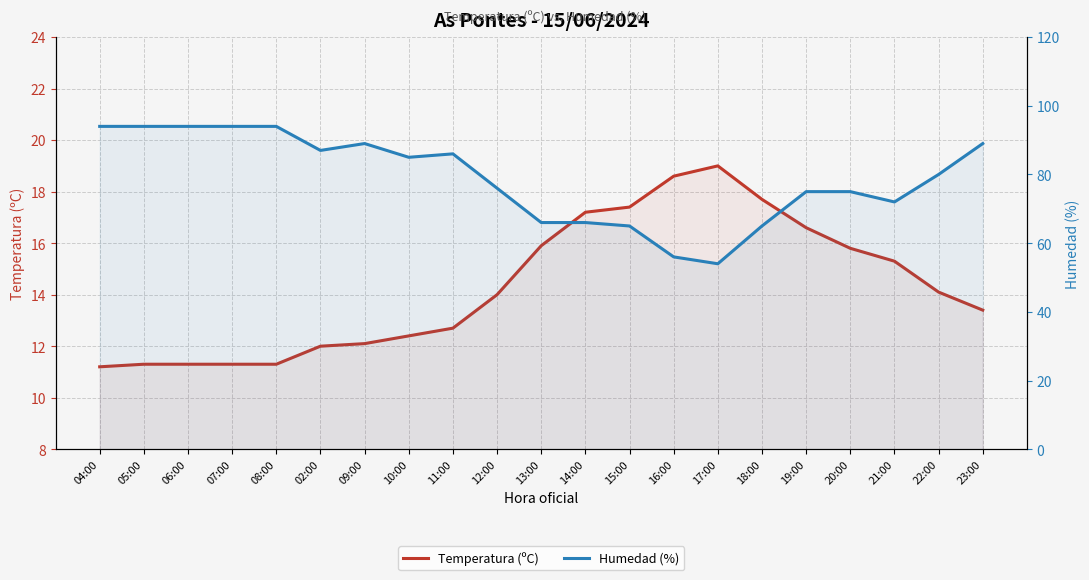

Reading left to right, list all the values displayed in this chart.

Temperatura (ºC): 04:00=11.2	05:00=11.3	06:00=11.3	07:00=11.3	08:00=11.3	02:00=12.0	09:00=12.1	10:00=12.4	11:00=12.7	12:00=14.0	13:00=15.9	14:00=17.2	15:00=17.4	16:00=18.6	17:00=19.0	18:00=17.7	19:00=16.6	20:00=15.8	21:00=15.3	22:00=14.1	23:00=13.4
Humedad (%): 04:00=94.0	05:00=94.0	06:00=94.0	07:00=94.0	08:00=94.0	02:00=87.0	09:00=89.0	10:00=85.0	11:00=86.0	12:00=76.0	13:00=66.0	14:00=66.0	15:00=65.0	16:00=56.0	17:00=54.0	18:00=65.0	19:00=75.0	20:00=75.0	21:00=72.0	22:00=80.0	23:00=89.0